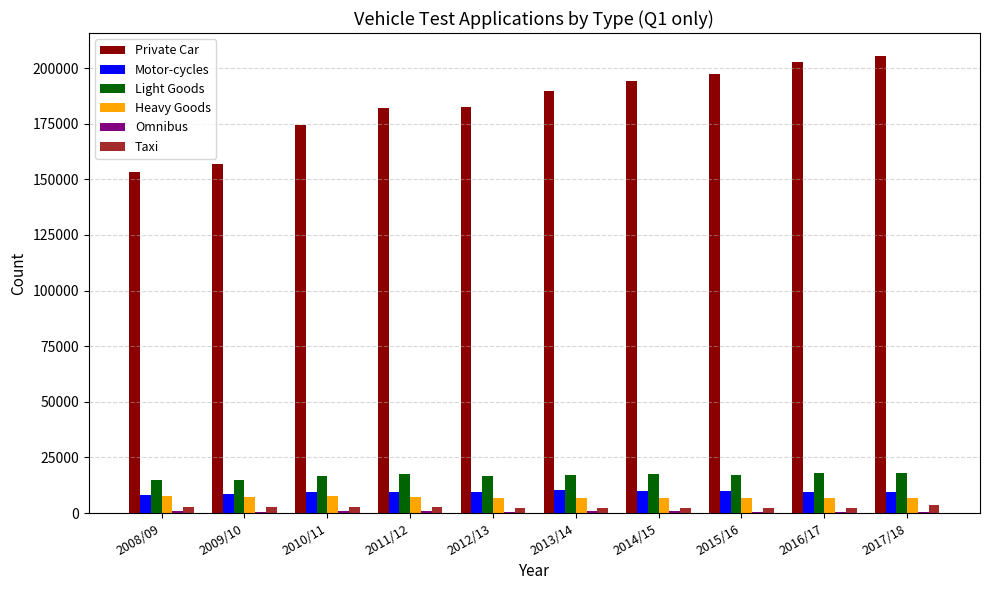

The value of Private Car at 2010/11 is 305052. True or false?

False